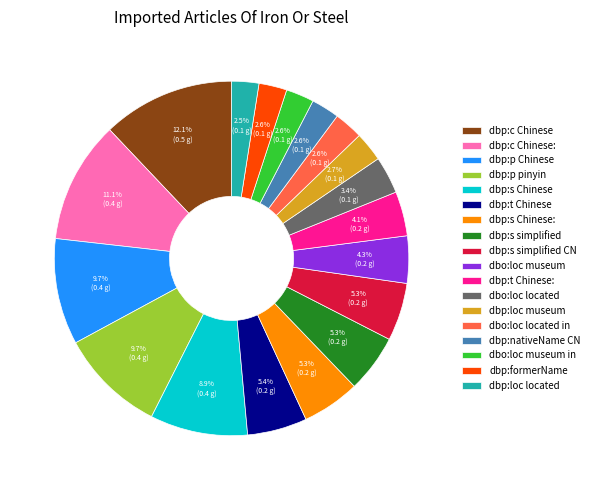

Which slice is the largest?

dbp:c Chinese